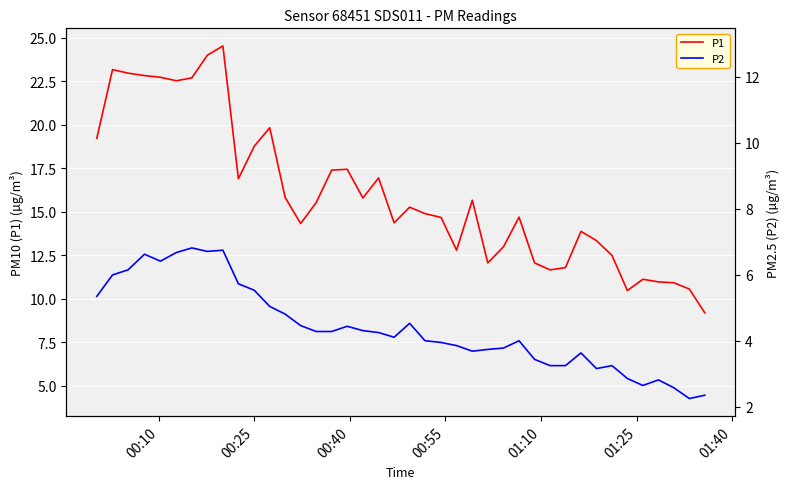

List the series in order of their overall mean, lowest first.

P2, P1